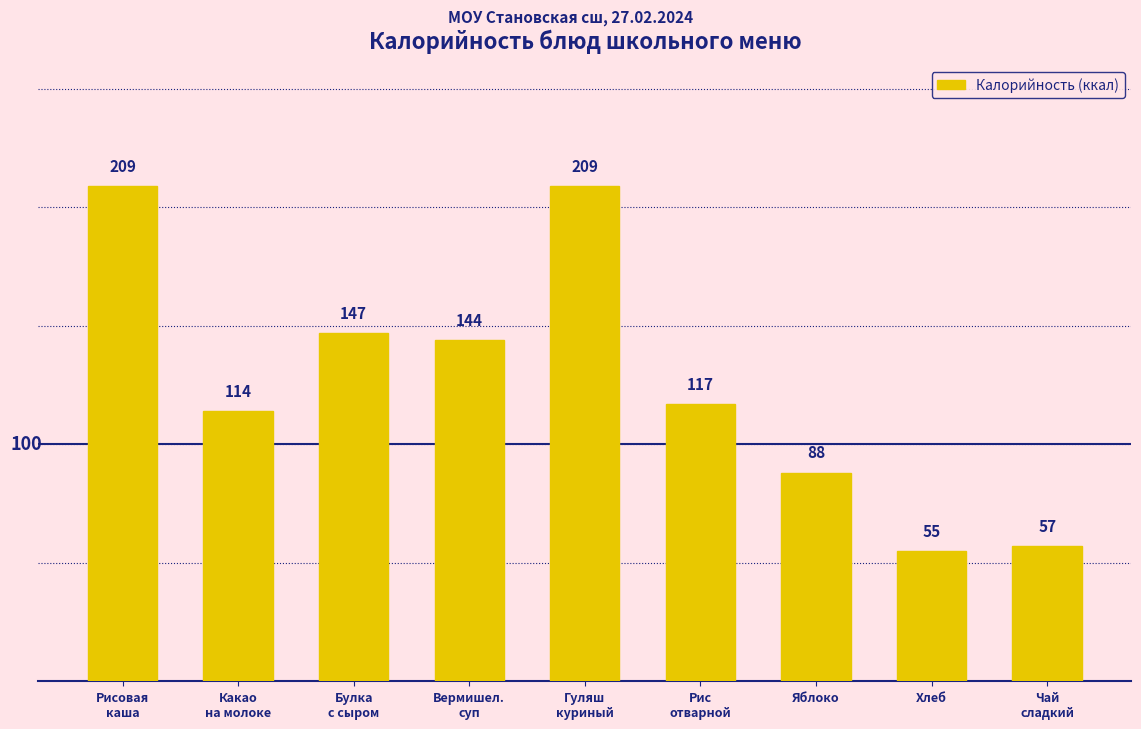

What is the label of the 8th bar from the right?

Какао
на молоке